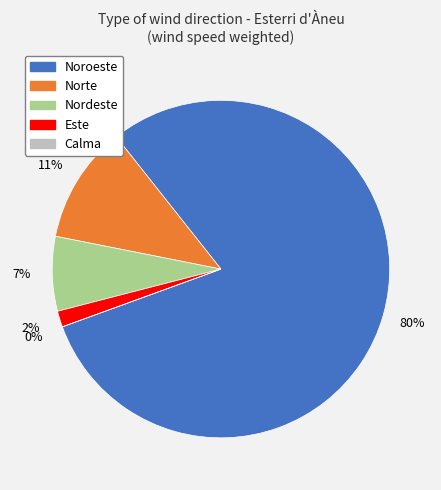

Is there any slice that represents more than half of the pie?

Yes